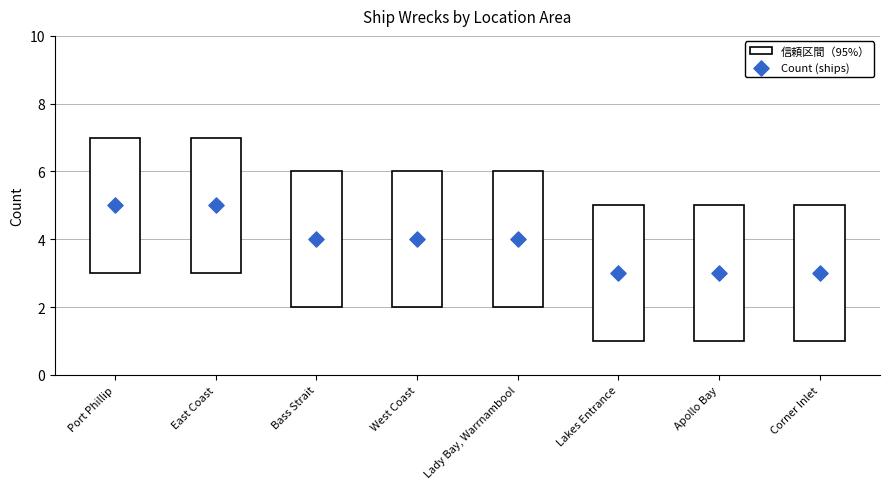

What is the average Y value?

4